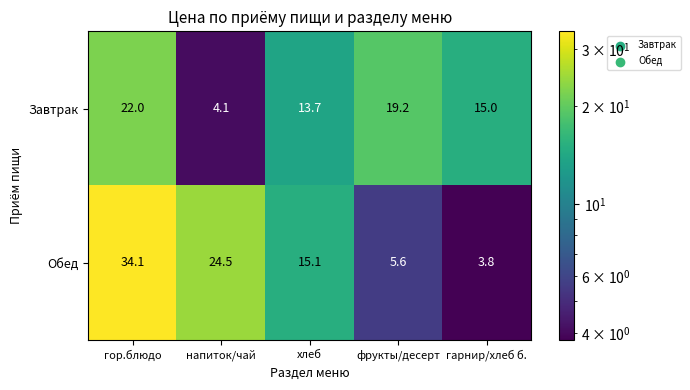

What is the smallest value displayed?

3.8